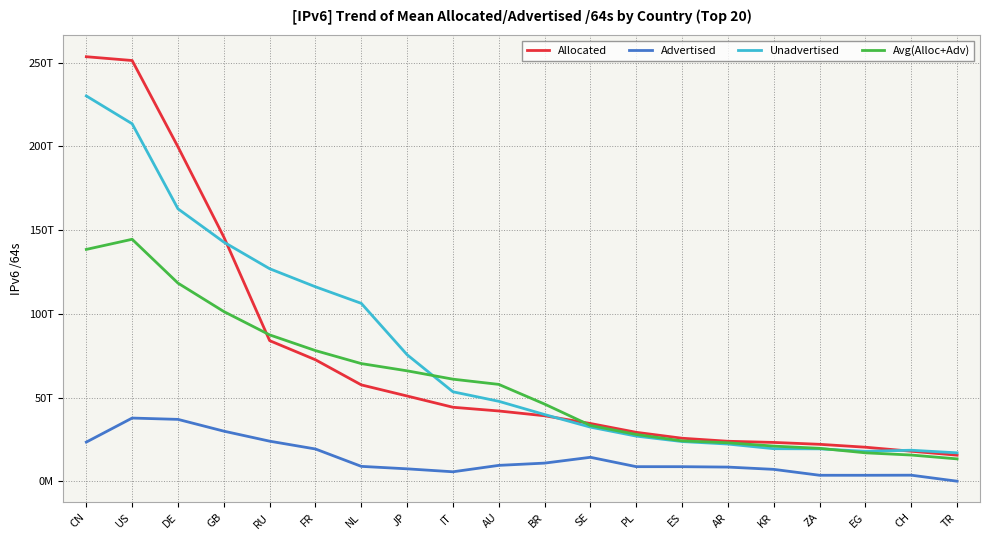

List the series in order of their peak value, lowest first.

Advertised, Avg(Alloc+Adv), Unadvertised, Allocated